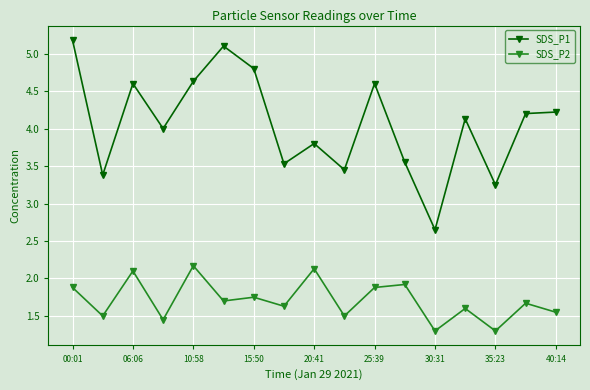

List the series in order of their overall mean, highest first.

SDS_P1, SDS_P2